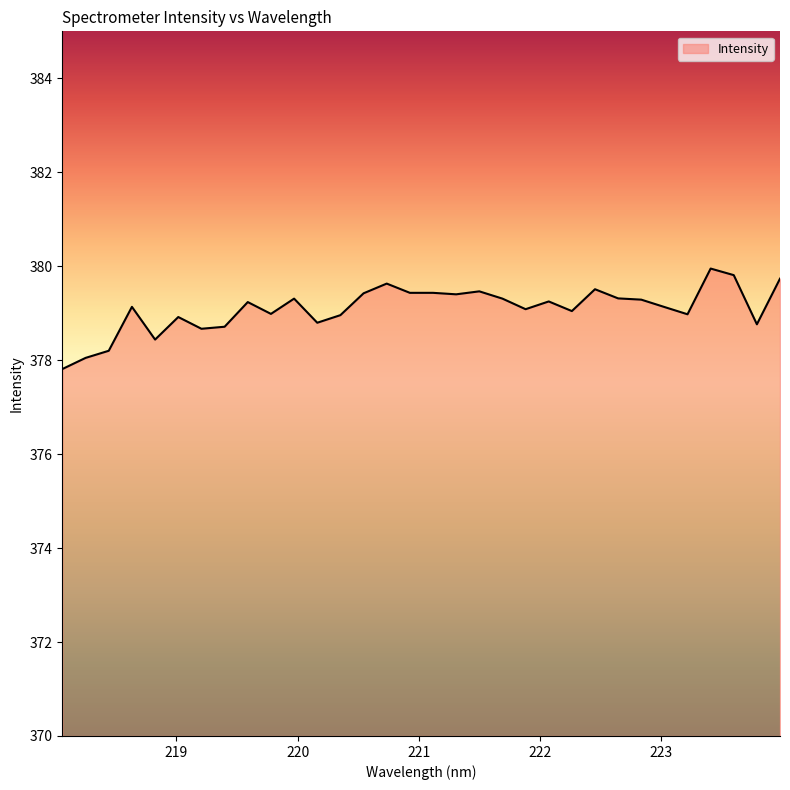

What is the minimum value shown in the chart?

377.8